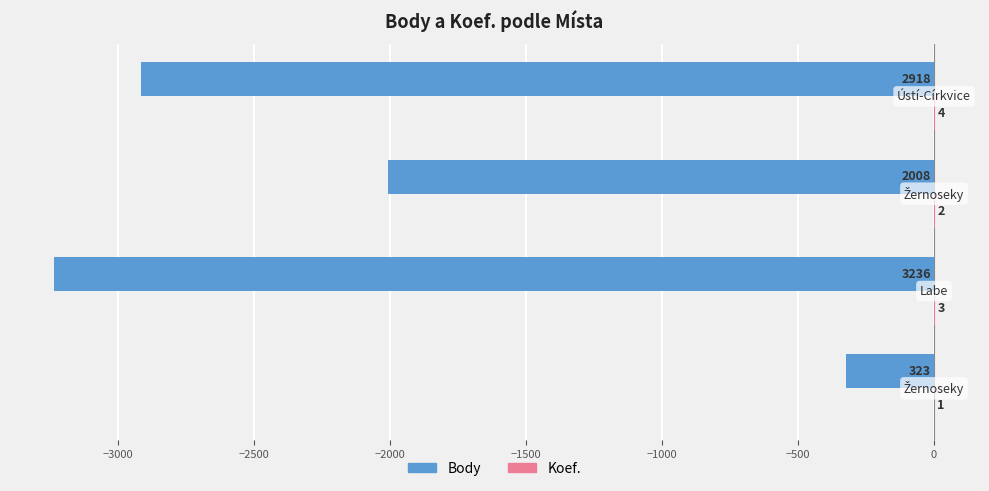

What is the sum of all Body values?

-8485